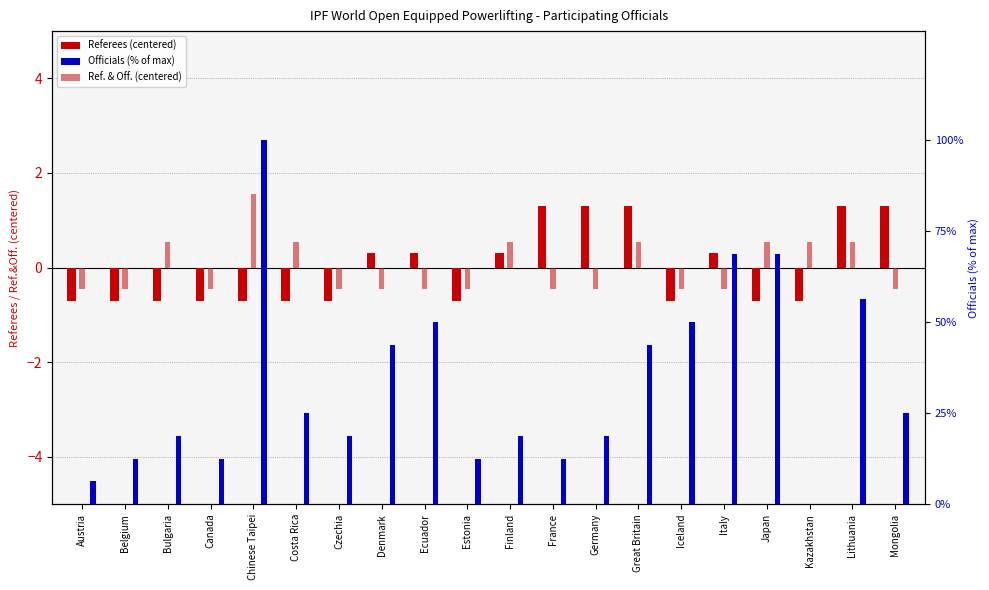

What is the label of the 18th bar from the left?

Kazakhstan